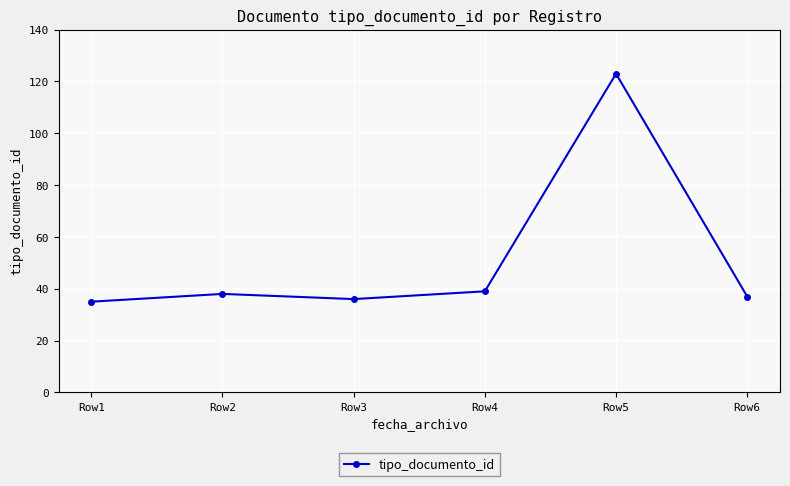

Reading right to left, what are all the values shown in this chart?

Row6=37	Row5=123	Row4=39	Row3=36	Row2=38	Row1=35